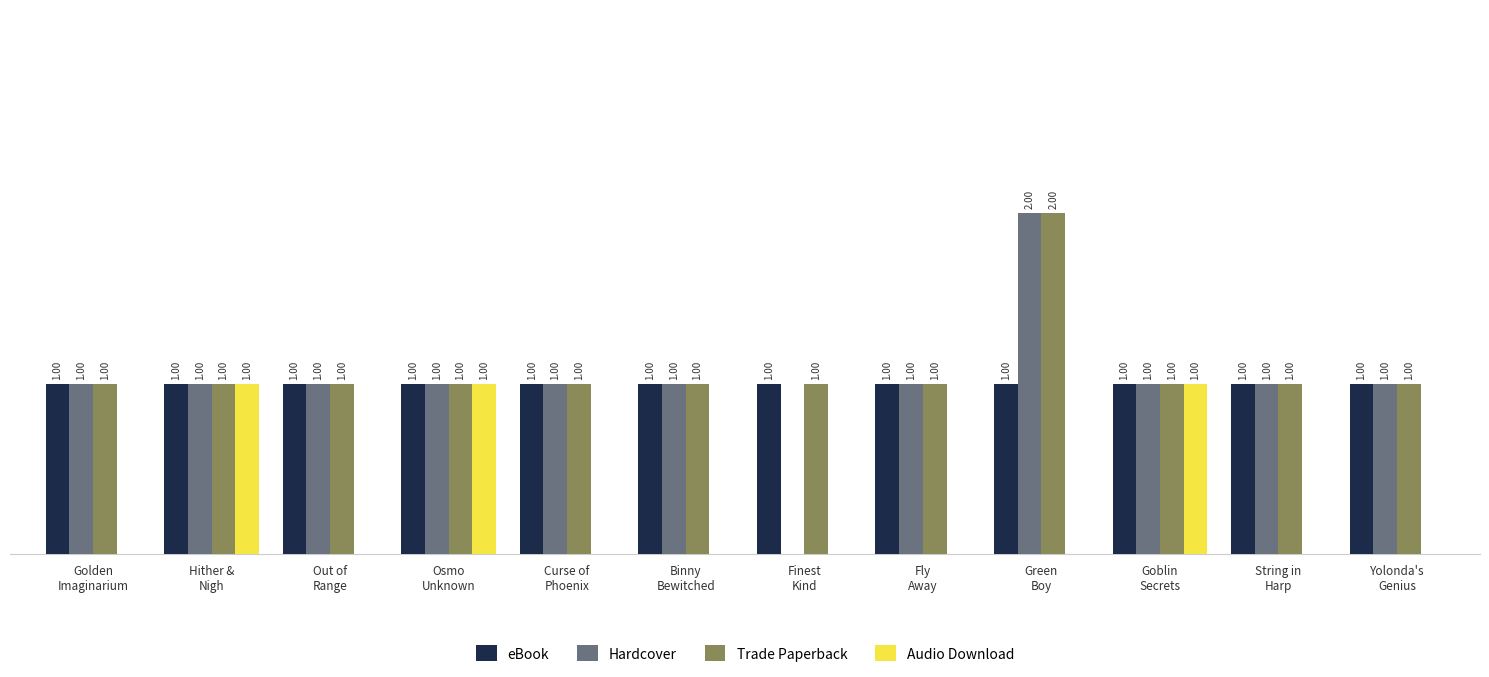

At which category does the chart reach its peak across all series?

Green
Boy